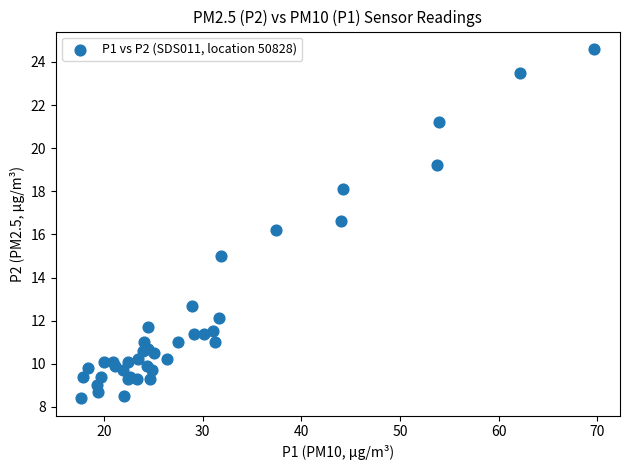

What Y value in the scatter plot is closest to 16?

16.2